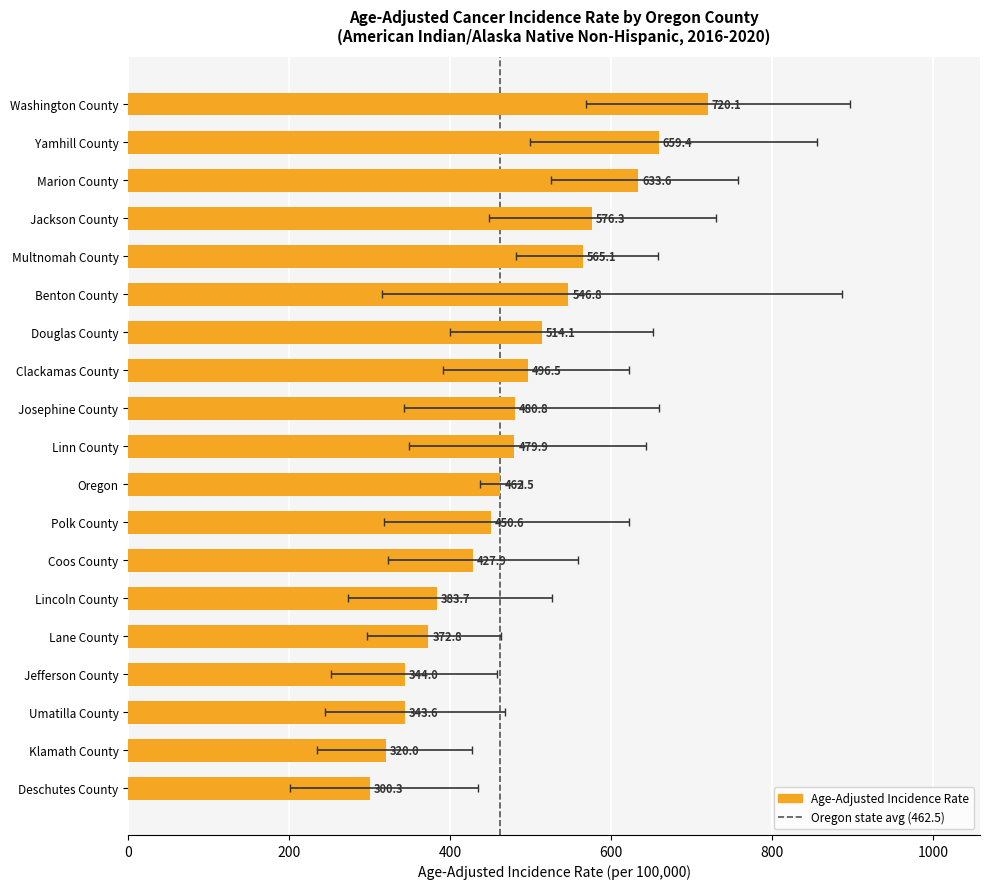

What is the ratio of the value at Jackson County to the value at Clackamas County?

1.2